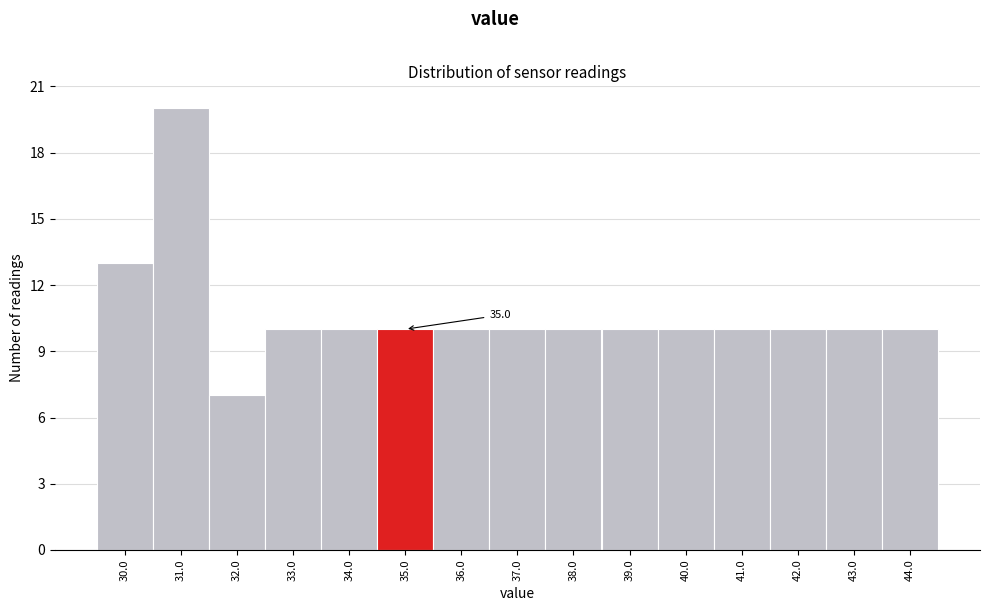

Over which range of the x-axis is the bar tallest?

30.5 to 31.5